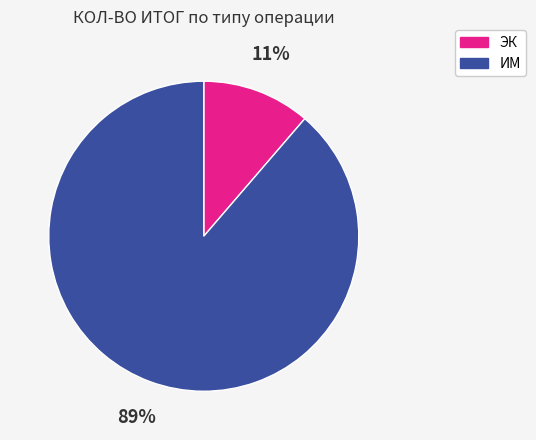

Is there a majority slice in this chart?

Yes